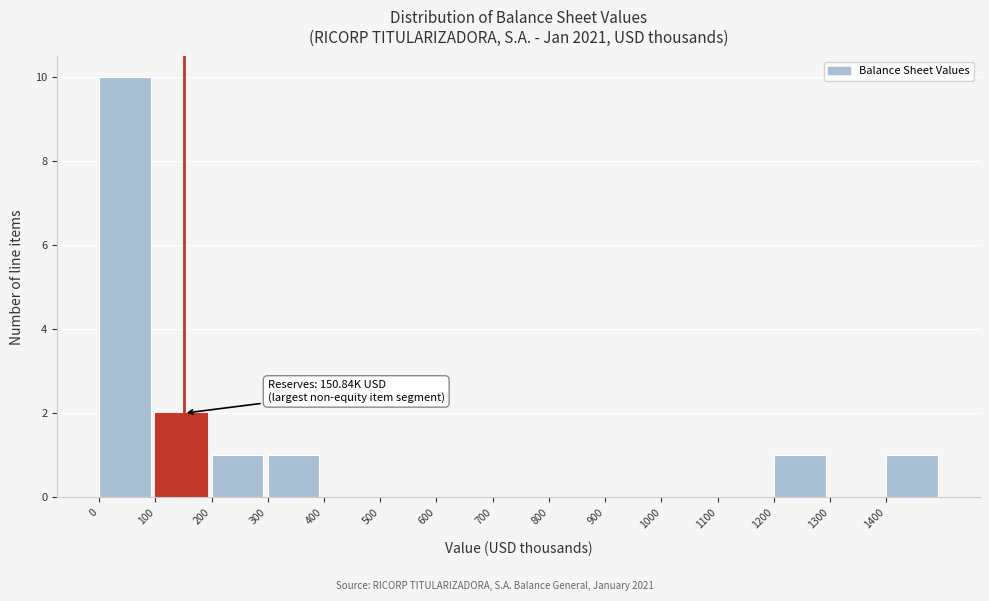

Over which range of the x-axis is the bar tallest?

0 to 100